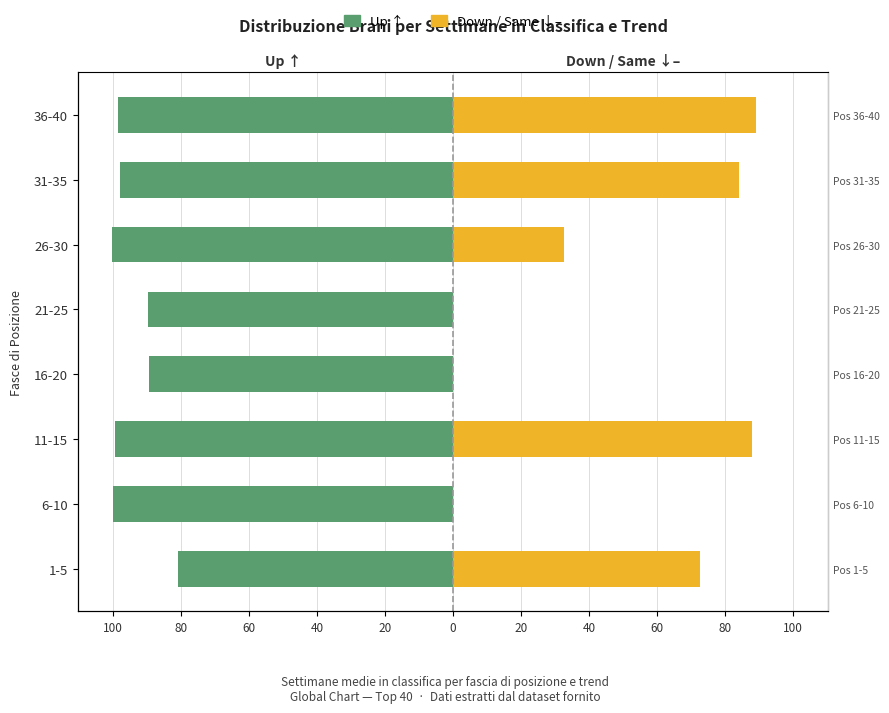

Reading left to right, transcribe all the data shown in this chart.

Up (↑): -81.0	-100.0	-99.5	-89.4	-89.8	-100.3	-98.0	-98.7
Down / Same (↓ –): 72.8	0.0	88.0	0.0	0.0	32.5	84.0	89.0